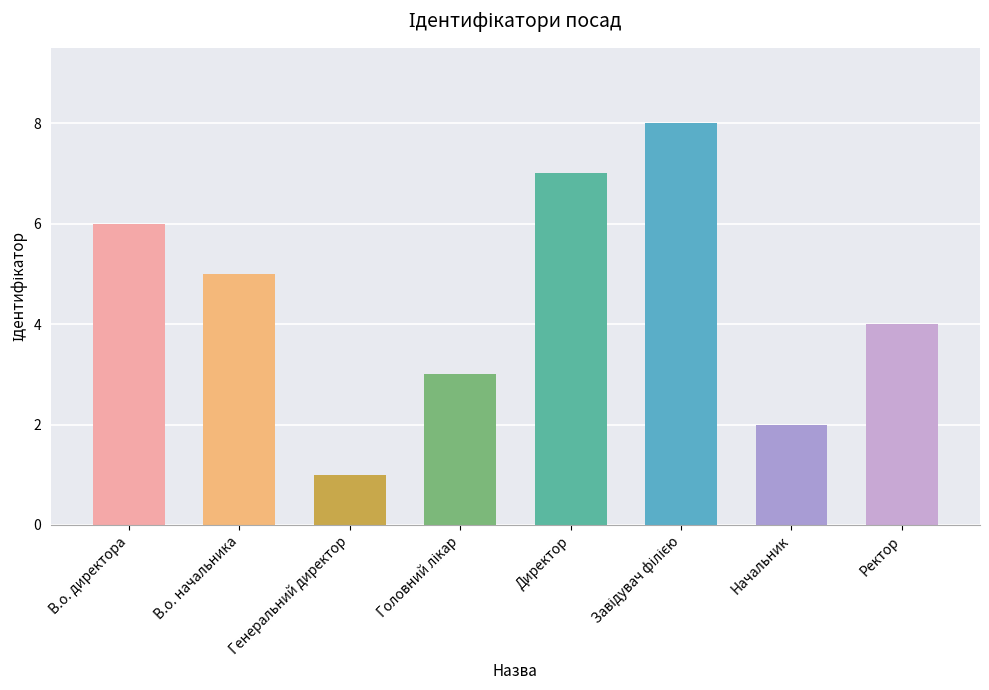

What is the label of the 1st bar from the left?

В.о. директора